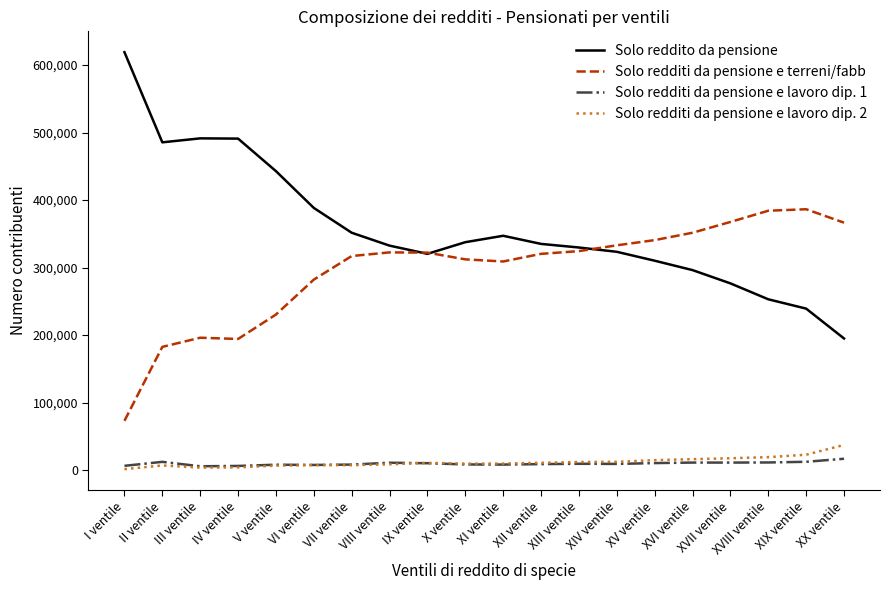

What is the minimum value for Solo reddito da pensione?

194894